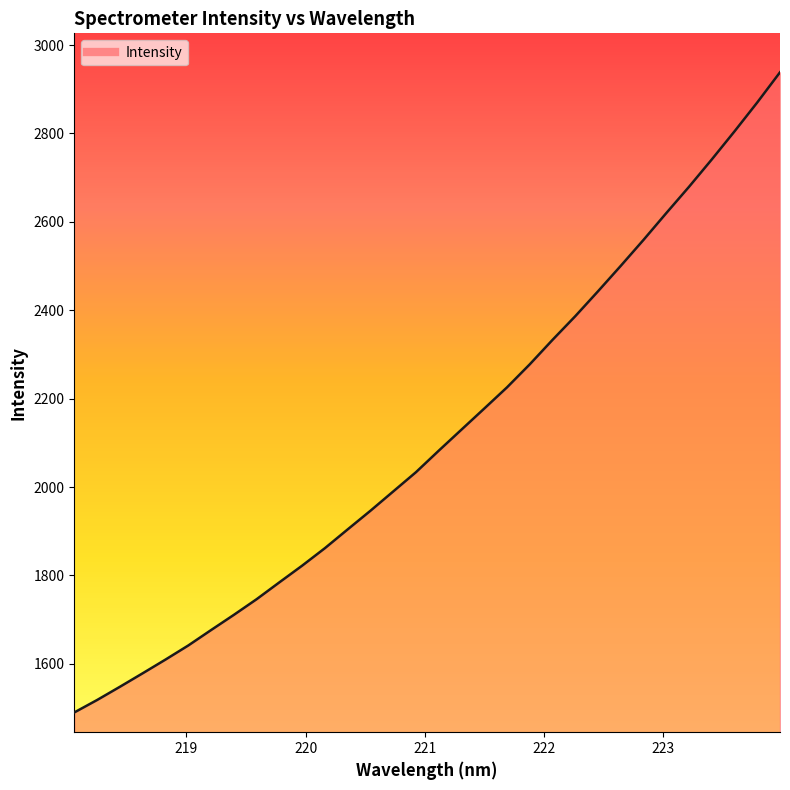

What is the difference between the maximum and minimum values?

1448.2